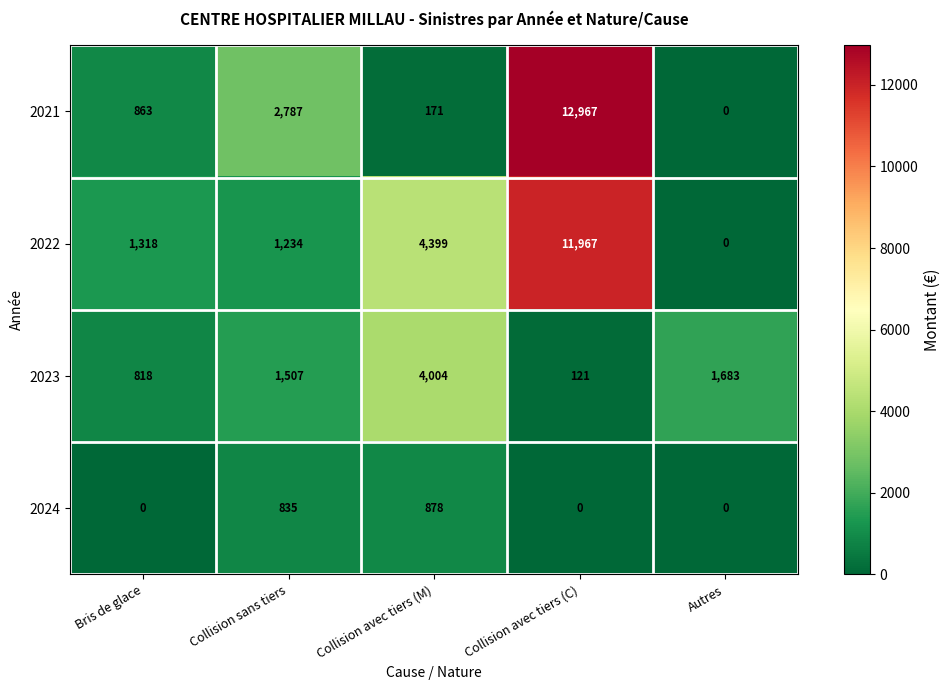

Count the number of categories in the chart.

5